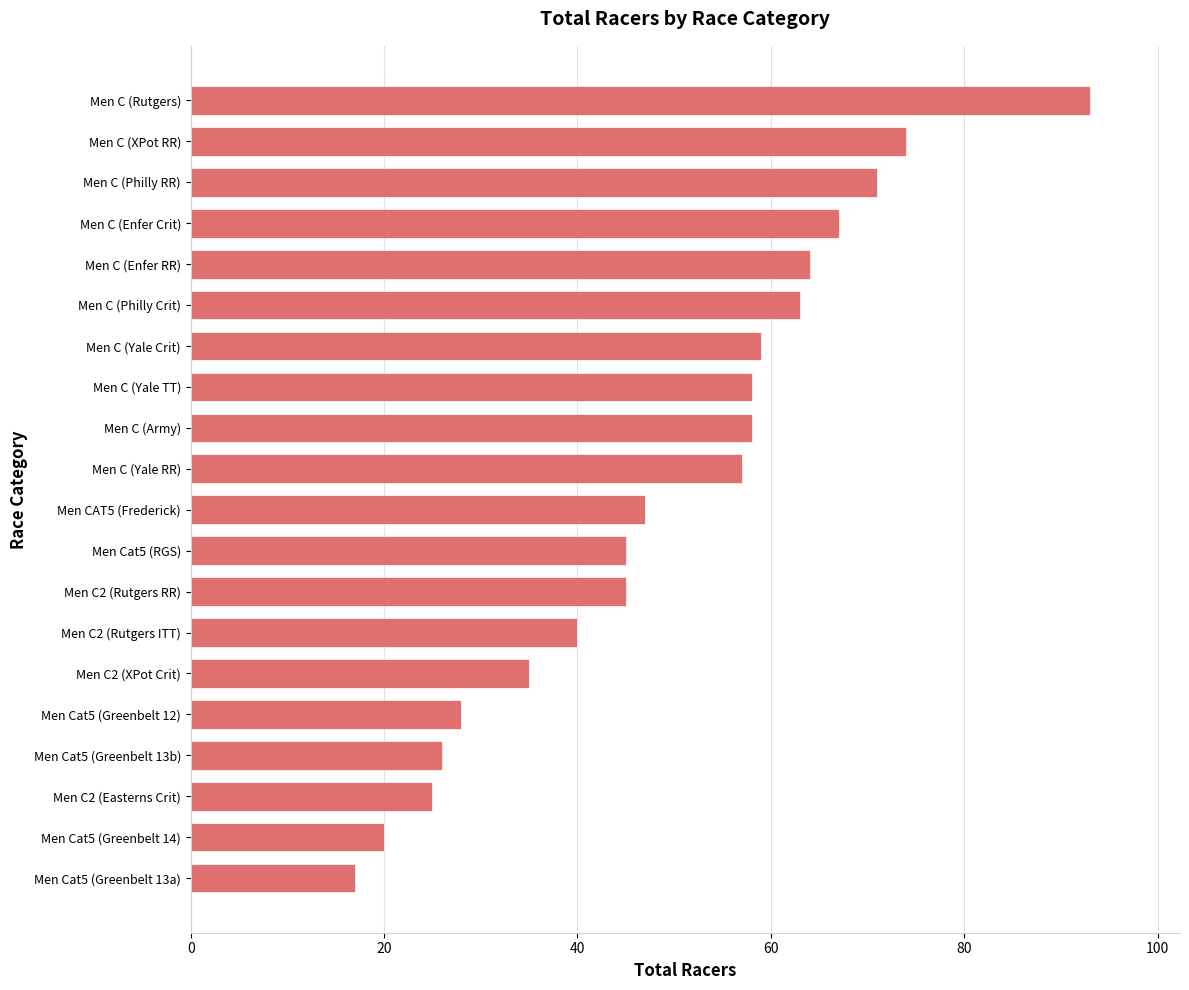

The chart shows a value of 58 at Men C (Yale TT). True or false?

True